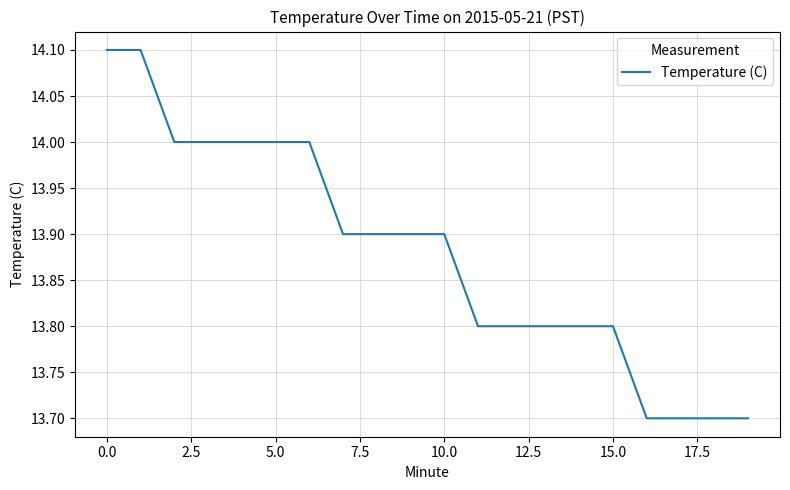

What is the minimum value shown in the chart?

13.7